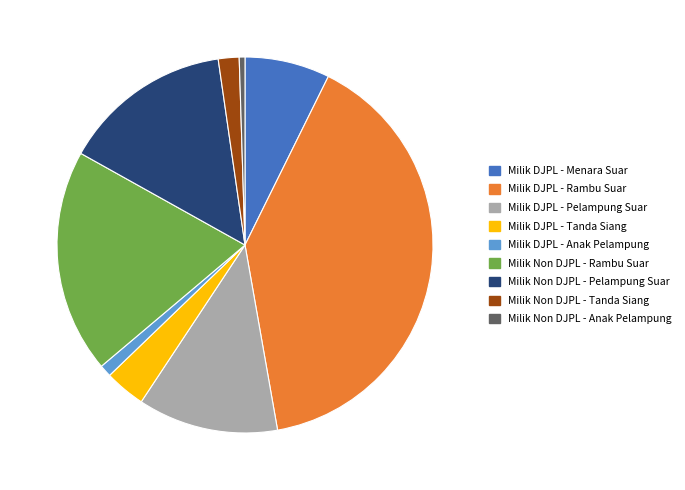

How many slices are in this pie chart?

9